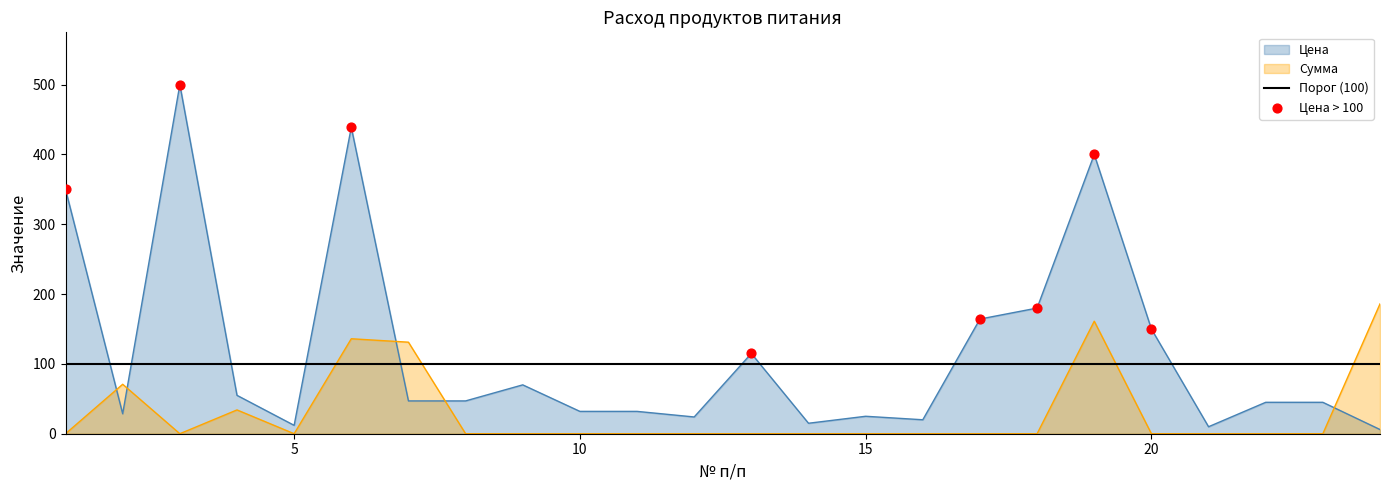

Which series has the largest total across all categories?

Цена